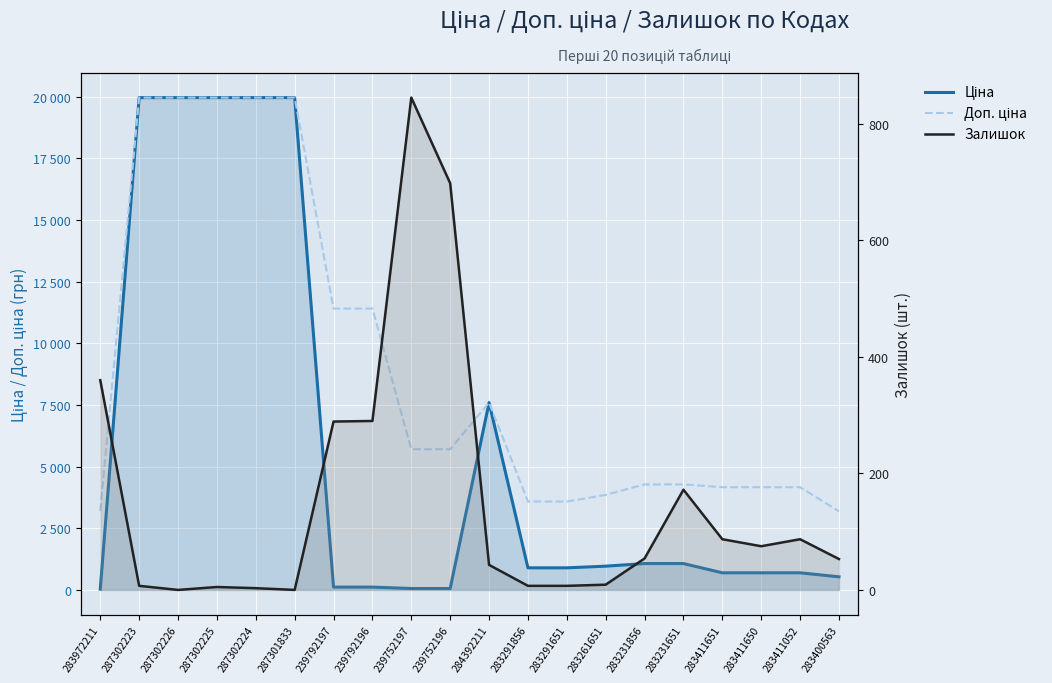

What is the average value of the Ціна series?

5765.0